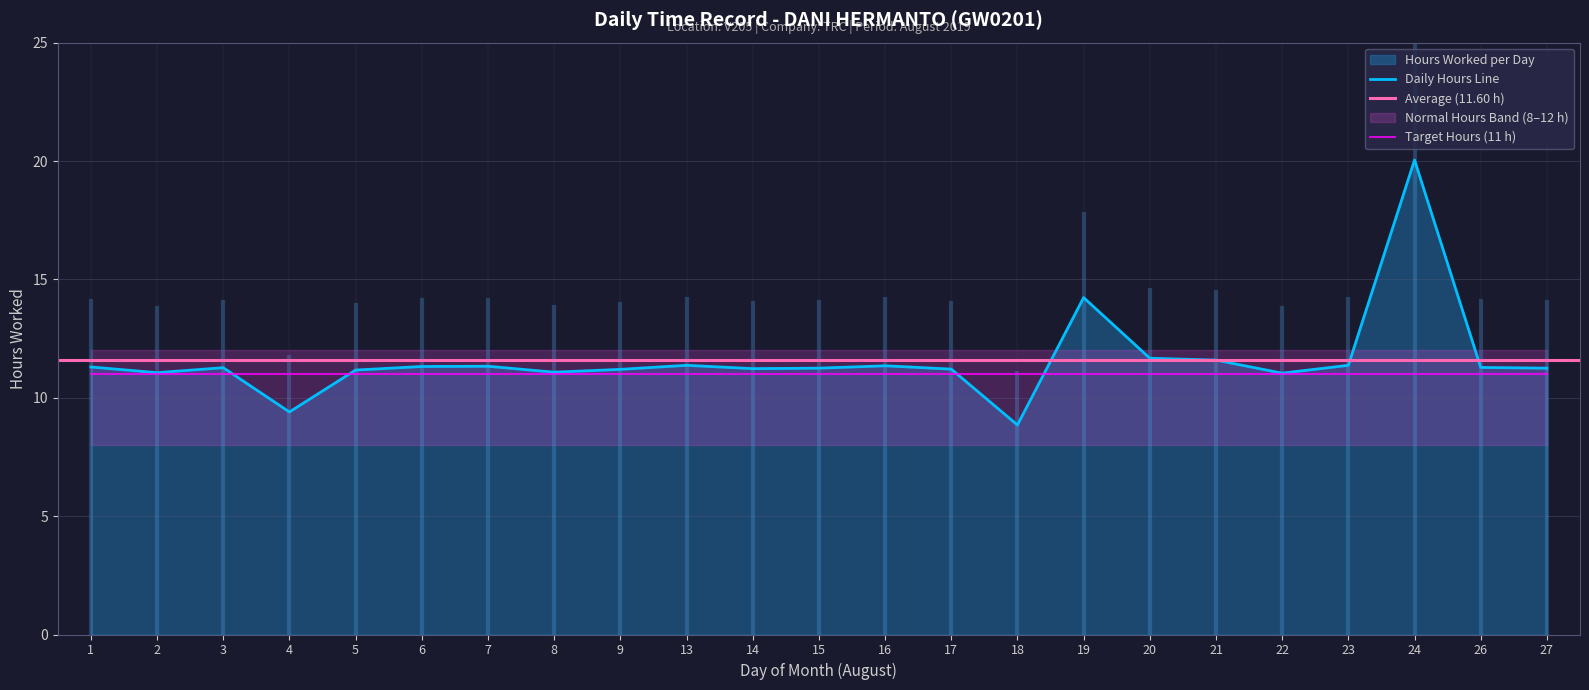

What is the average value?

11.6